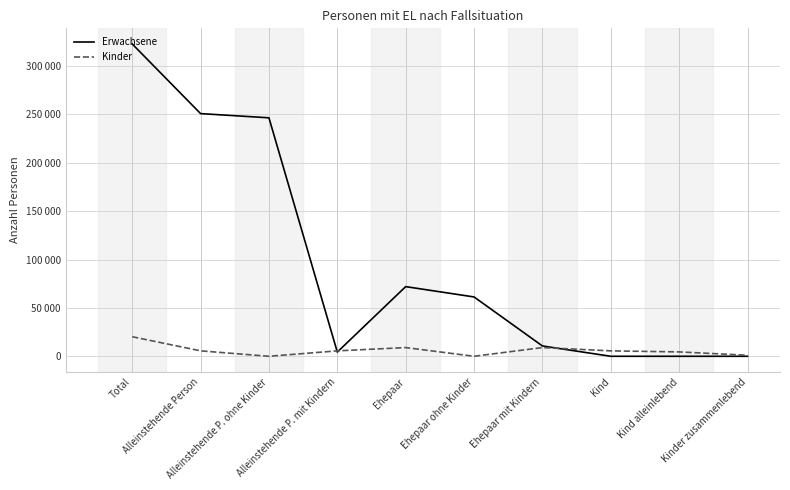

Rank the series by their maximum value, from highest to lowest.

Erwachsene, Kinder